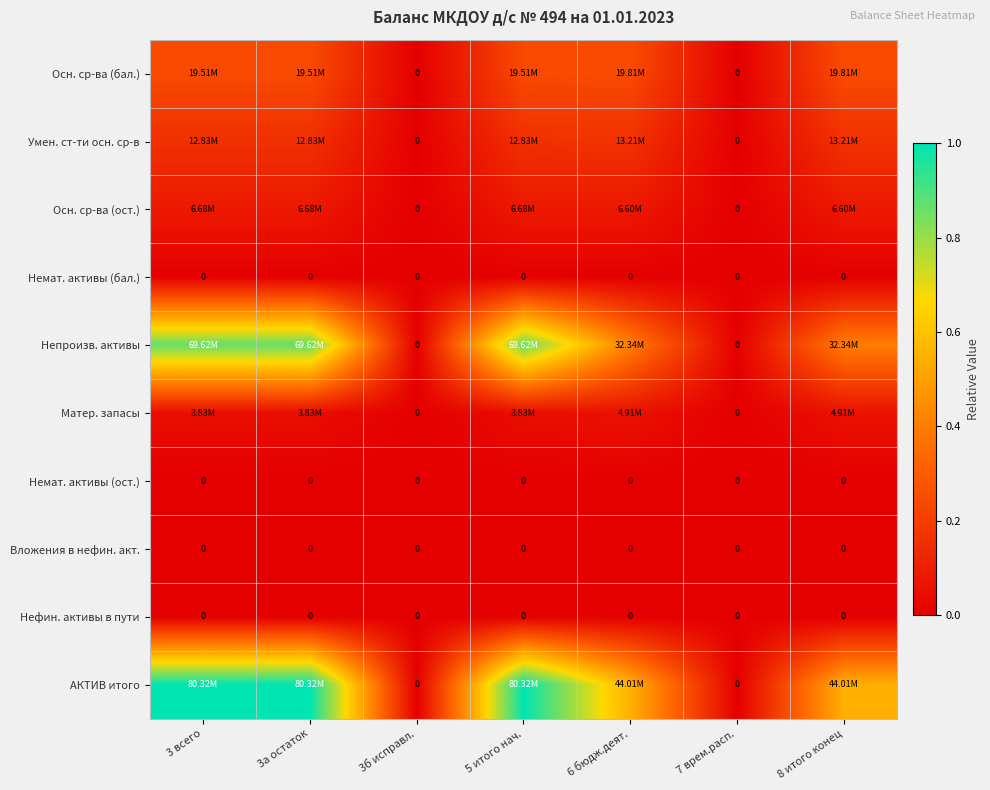

Which series has the largest range (max minus min)?

АКТИВ итого